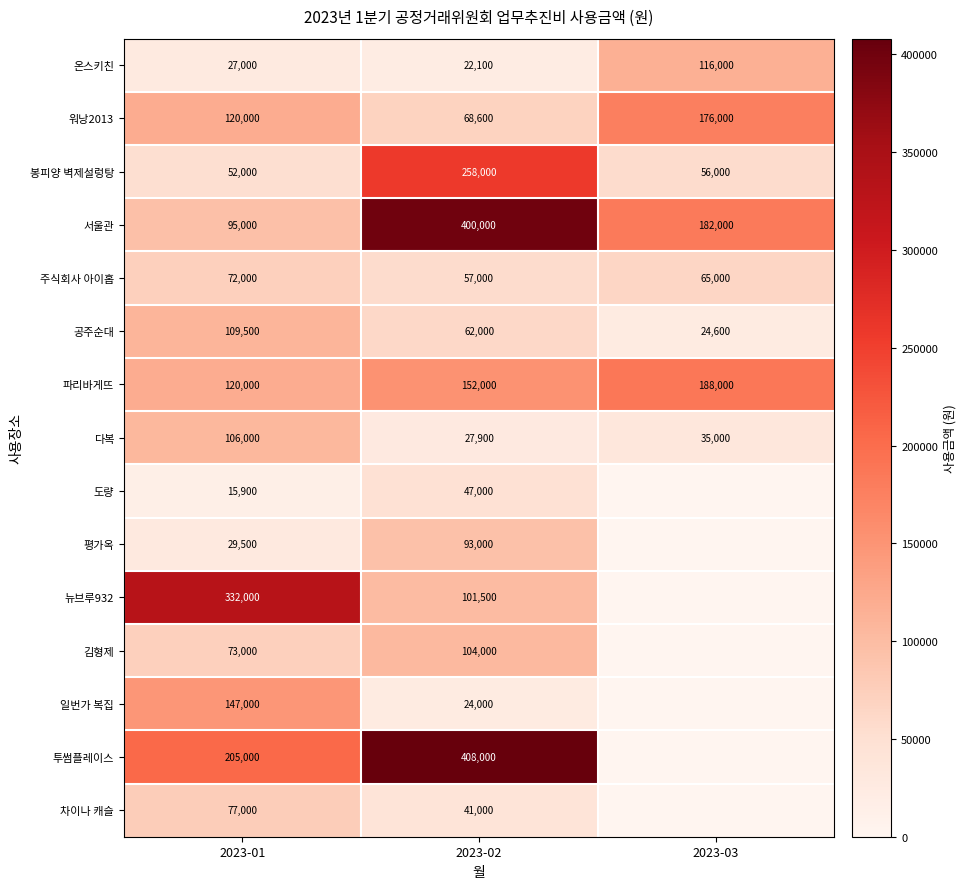

True or false: 온스키친 has a value of 28448 at 2023-03.

False